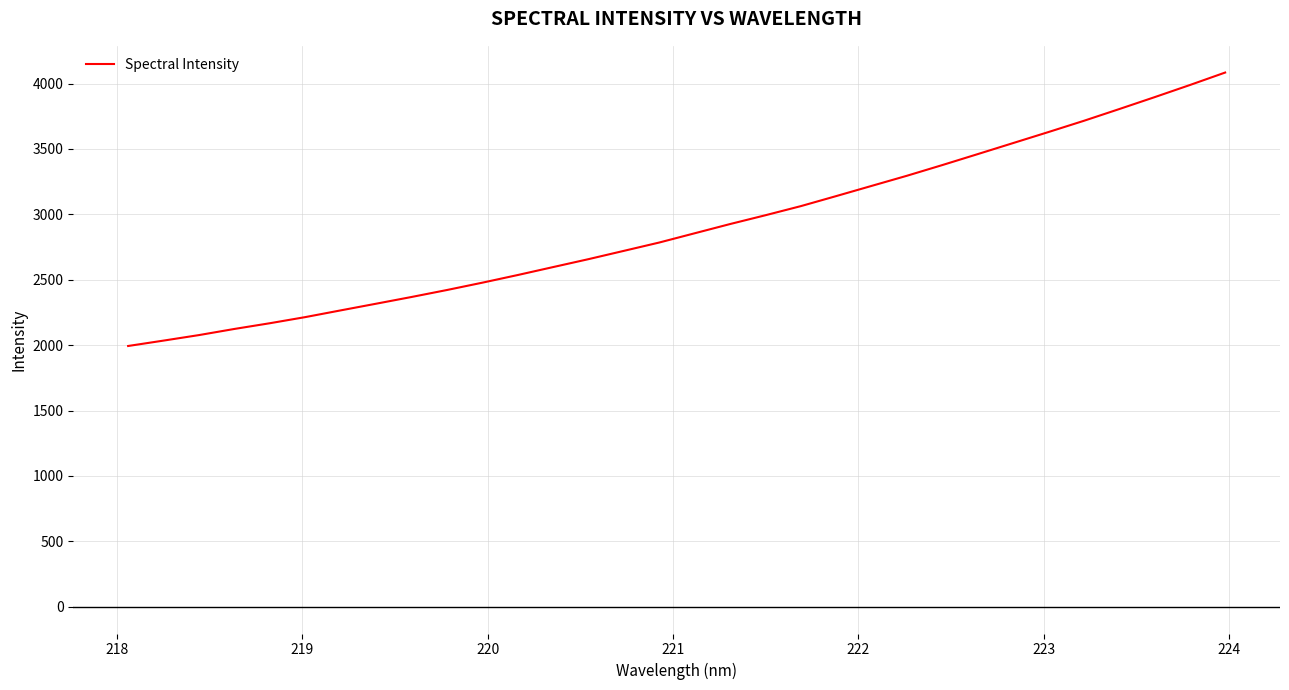

What is the difference between the maximum and minimum values?

2090.6